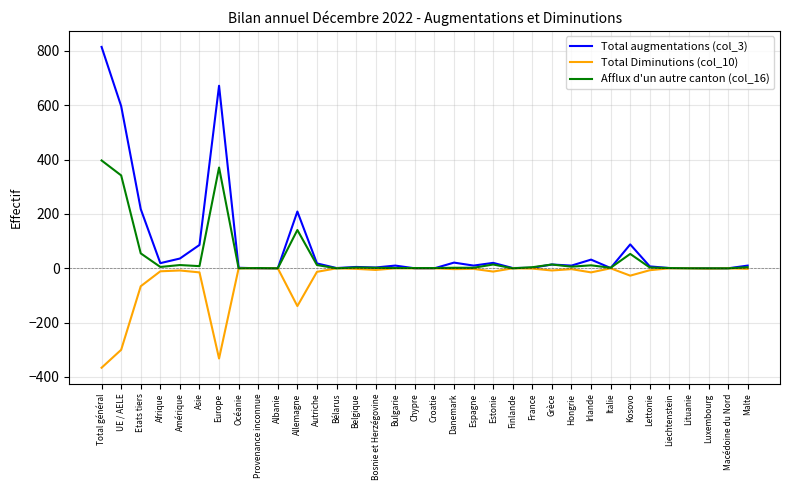

Is it true that Total augmentations (col_3) equals -328 at Albanie?

False